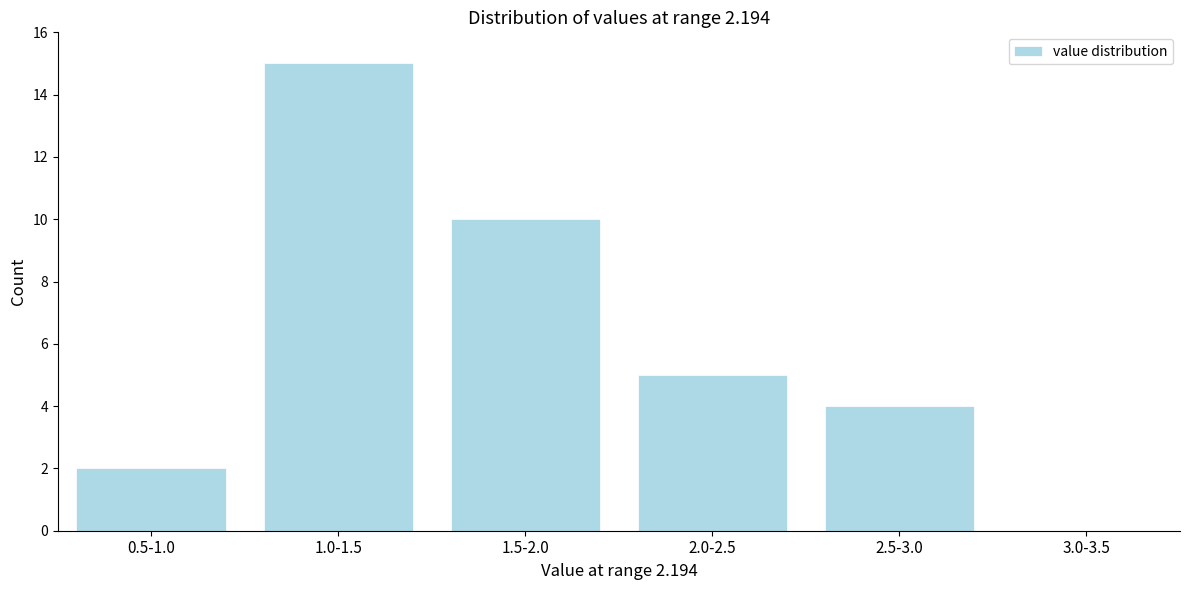

Reading left to right, extract all data points from this chart.

0.5-1.0=2	1.0-1.5=15	1.5-2.0=10	2.0-2.5=5	2.5-3.0=4	3.0-3.5=0